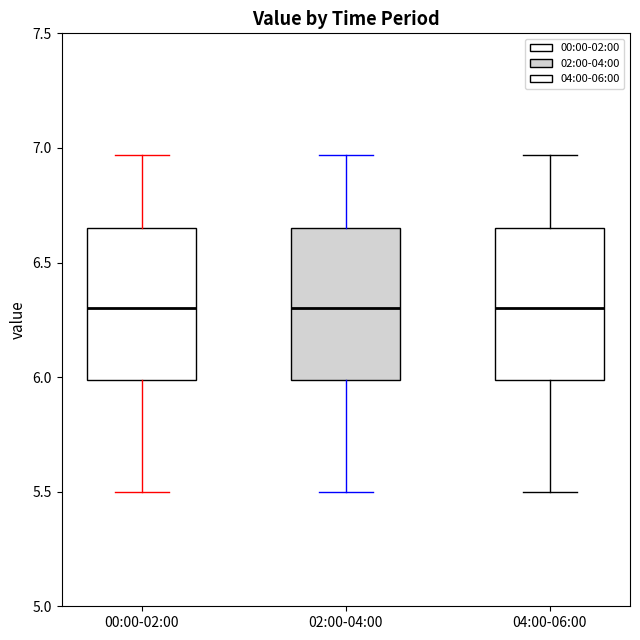

Where does the upper whisker of the box for 04:00-06:00 end on the y-axis? The values are not printed on the chart, so give them approximately, as read against the axis.

6.95